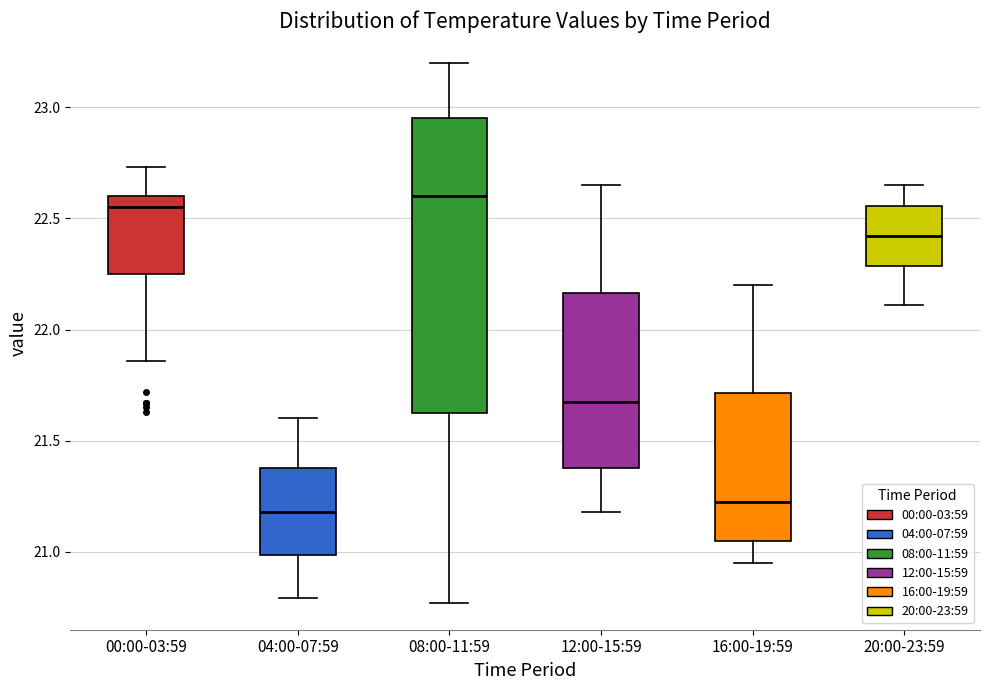

Where is the lower edge of the box for 00:00-03:59 on the y-axis? The values are not printed on the chart, so give them approximately, as read against the axis.

22.25